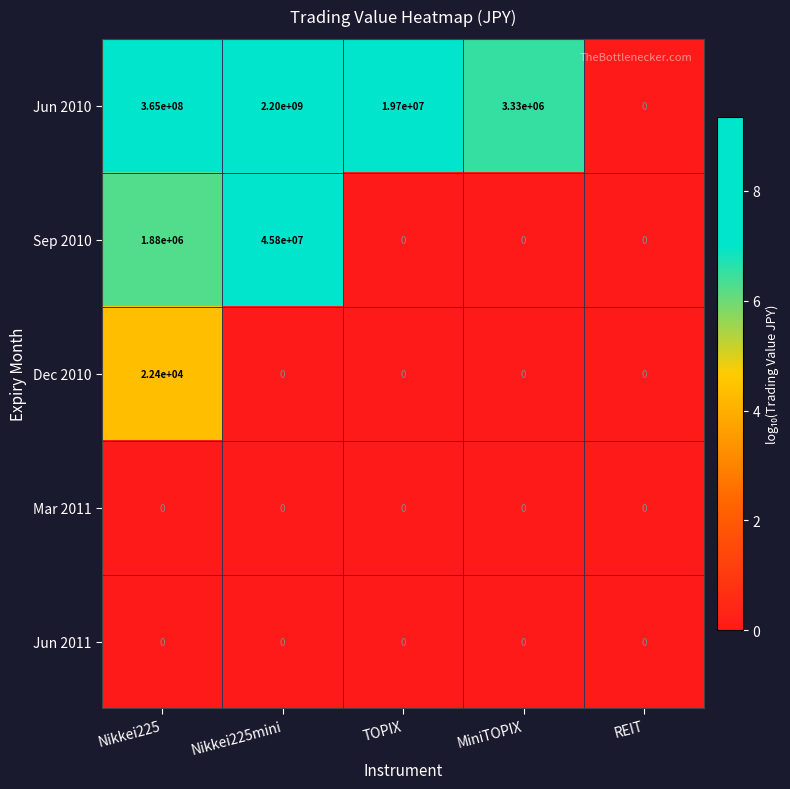

What is the total value across all series at Nikkei225?

366902400